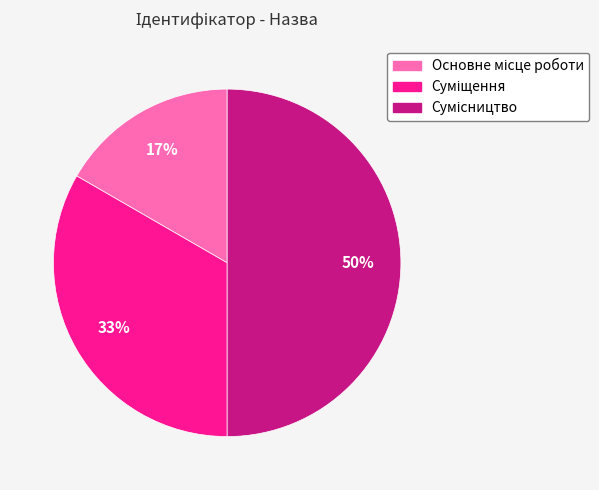

To the nearest percent, what is the difference between the largest and smallest slice percentages?

33%